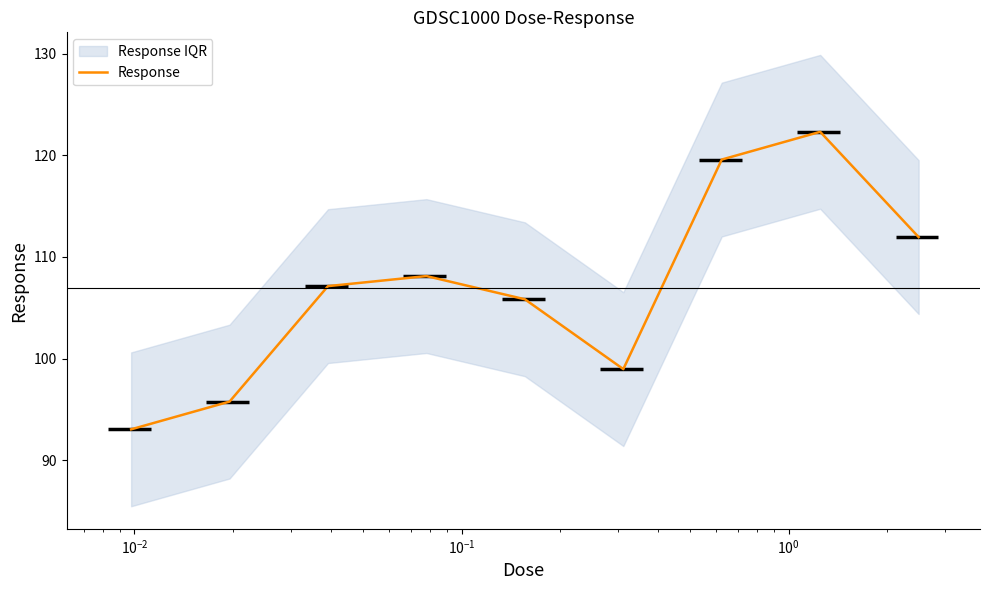

What is the label of the 7th point from the right?

$\mathdefault{10^{-2}}$